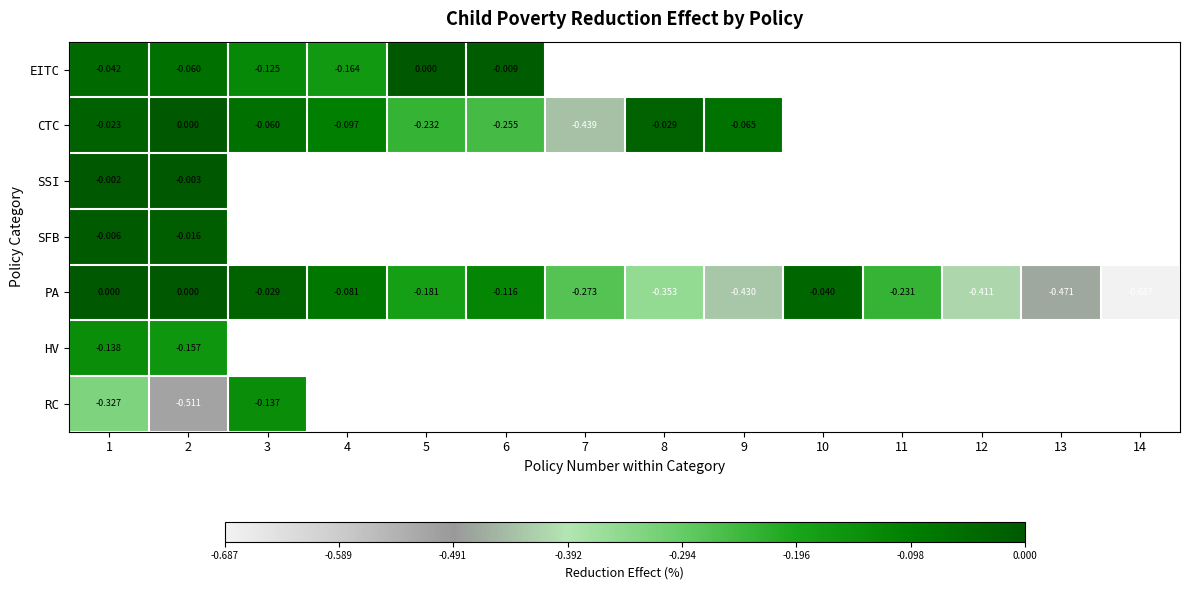

Which series has the largest range (max minus min)?

PA